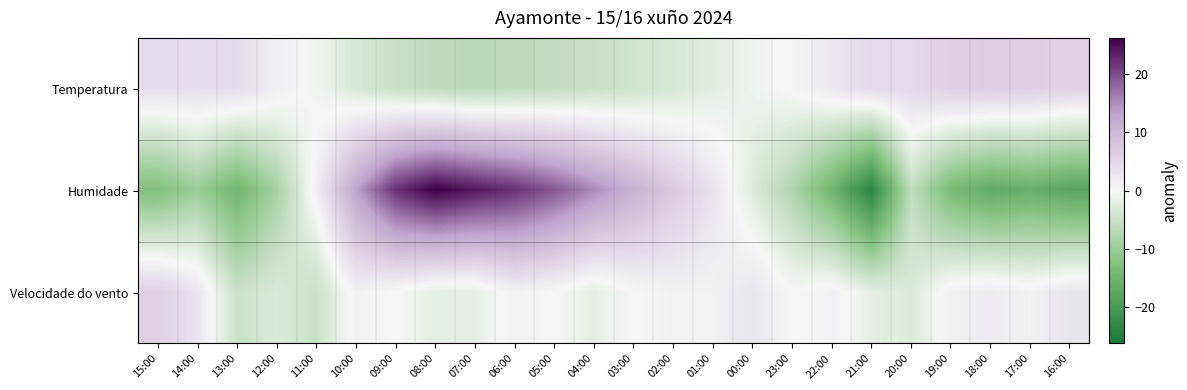

Reading left to right, extract all data points from this chart.

Temperatura: 15:00=4.1	14:00=4.0	13:00=4.2	12:00=1.5	11:00=-0.7	10:00=-3.4	09:00=-5.2	08:00=-6.3	07:00=-6.7	06:00=-6.3	05:00=-5.8	04:00=-5.2	03:00=-4.4	02:00=-3.4	01:00=-2.3	00:00=-1.1	23:00=0.4	22:00=2.5	21:00=4.6	20:00=4.7	19:00=6.3	18:00=6.7	17:00=6.4	16:00=5.8
Humidade: 15:00=-12.8	14:00=-9.8	13:00=-14.8	12:00=-8.8	11:00=1.2	10:00=13.2	09:00=22.2	08:00=26.2	07:00=24.2	06:00=22.2	05:00=19.2	04:00=15.2	03:00=11.2	02:00=7.2	01:00=3.2	00:00=-2.8	23:00=-7.8	22:00=-14.8	21:00=-23.8	20:00=-5.8	19:00=-13.8	18:00=-16.8	17:00=-15.8	16:00=-17.8
Velocidade do vento: 15:00=6.0	14:00=3.0	13:00=-5.0	12:00=-3.0	11:00=-5.0	10:00=1.0	09:00=0.0	08:00=-2.0	07:00=-2.0	06:00=1.0	05:00=0.0	04:00=-2.0	03:00=0.0	02:00=1.0	01:00=1.0	00:00=3.0	23:00=0.0	22:00=1.0	21:00=-2.0	20:00=-3.0	19:00=1.0	18:00=2.0	17:00=1.0	16:00=3.0